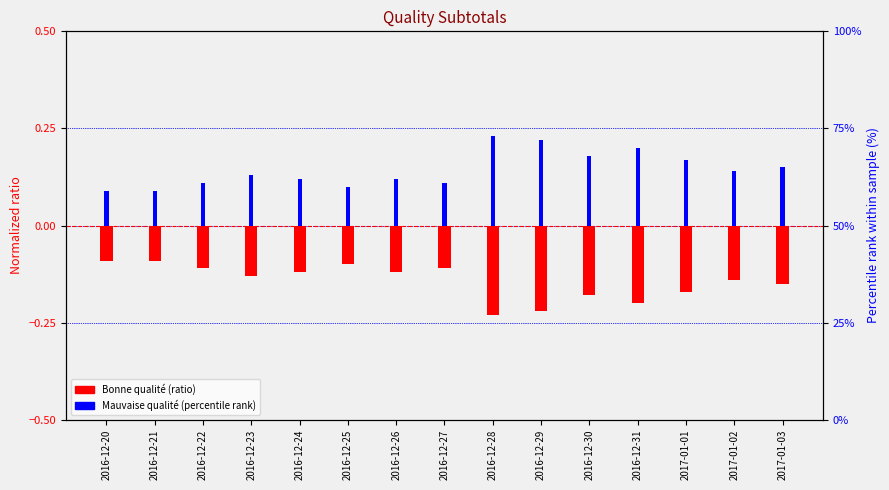

What is the minimum value shown in the chart?

-0.2